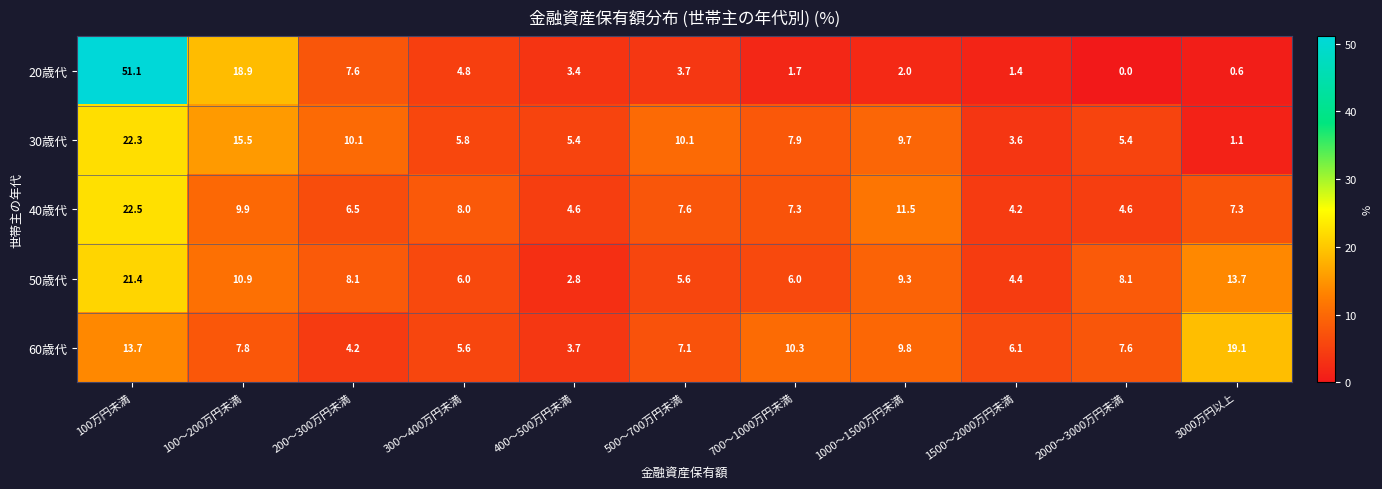

What is the difference between the maximum and minimum values in the 20歳代 series?

51.1